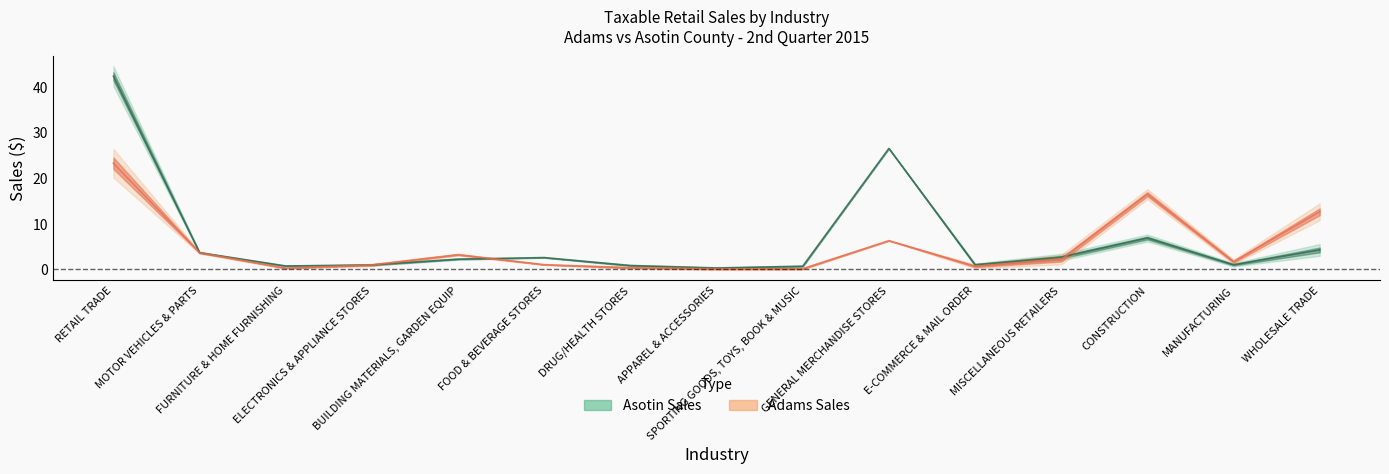

At how many categories does at least one series exceed 0?

15